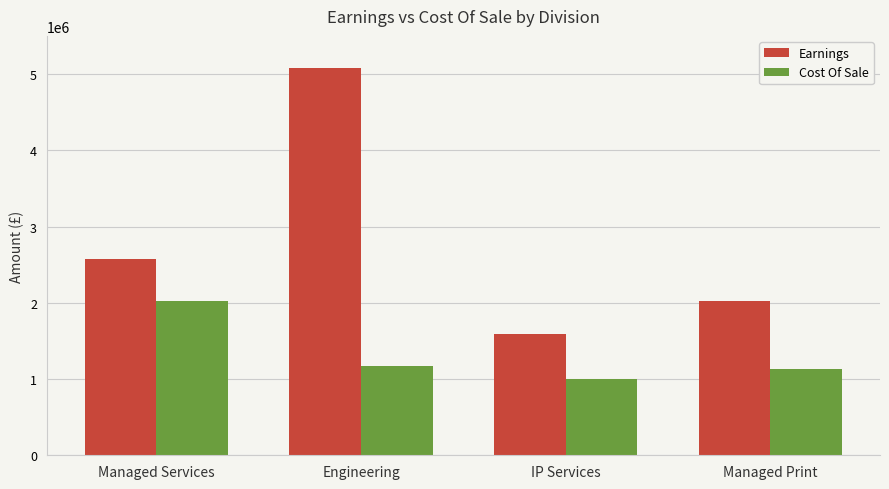

Reading left to right, extract all data points from this chart.

Earnings: Managed Services=2575147.0	Engineering=5079904.4	IP Services=1588548.0	Managed Print=2019301.6
Cost Of Sale: Managed Services=2024314.9	Engineering=1172435.9	IP Services=1004809.5	Managed Print=1134350.9